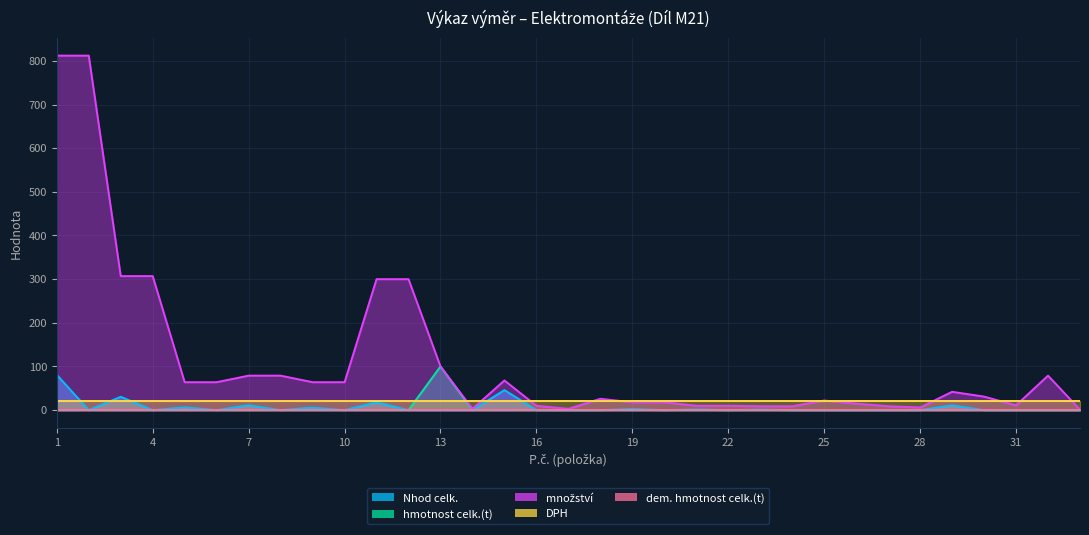

True or false: množství has a value of 79.0 at 32.

True